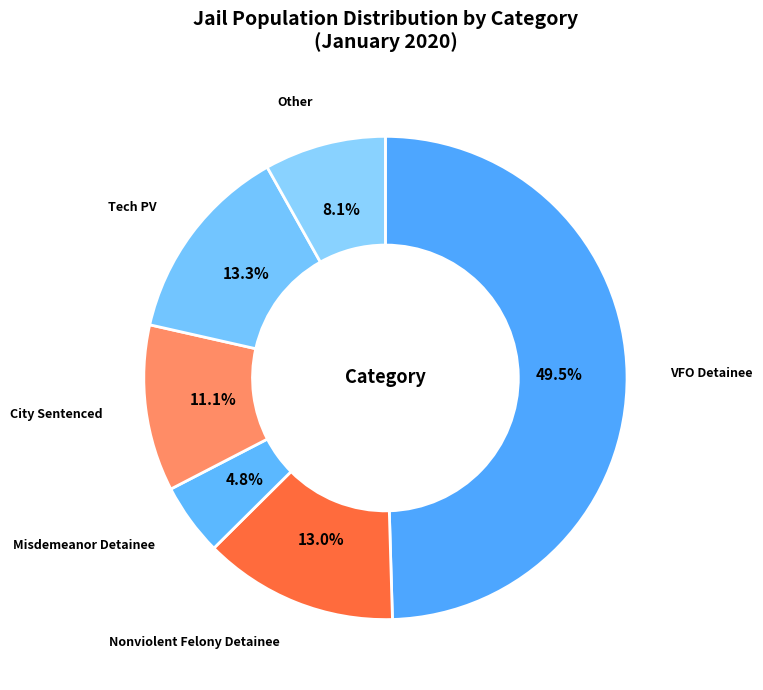

How many slices are in this pie chart?

6